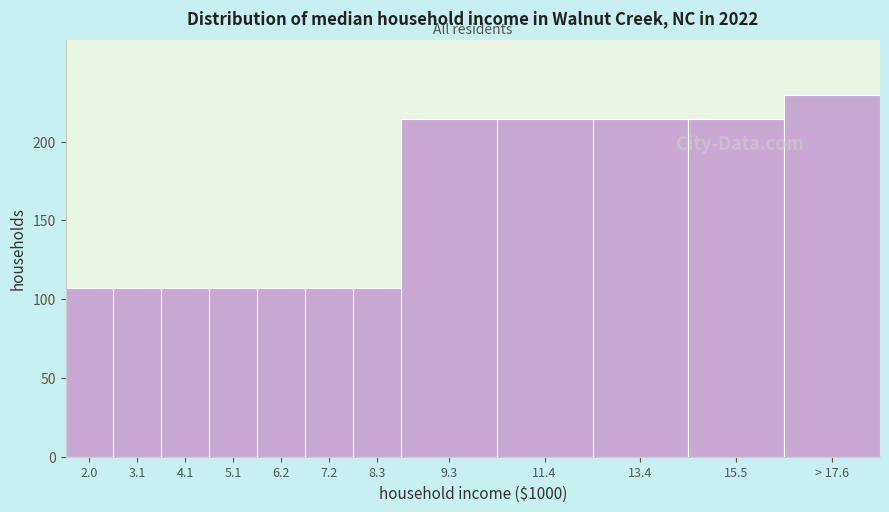

Reading left to right, transcribe all the data shown in this chart.

107.3	107.3	107.3	107.3	107.3	107.3	107.3	214.7	214.7	214.7	214.7	230.0